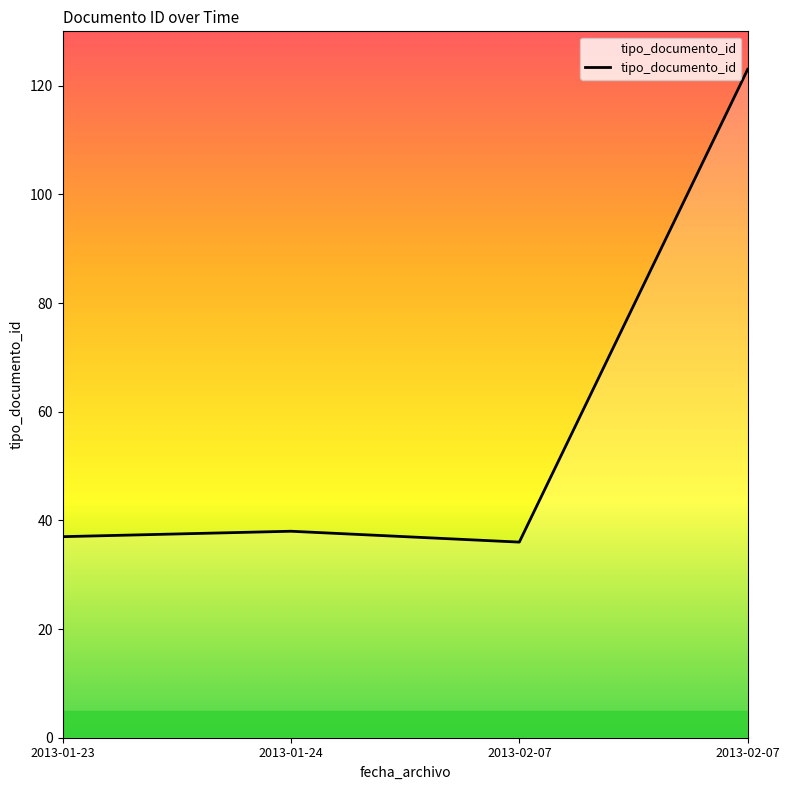

True or false: the data shows 24 at 2013-02-07.

False